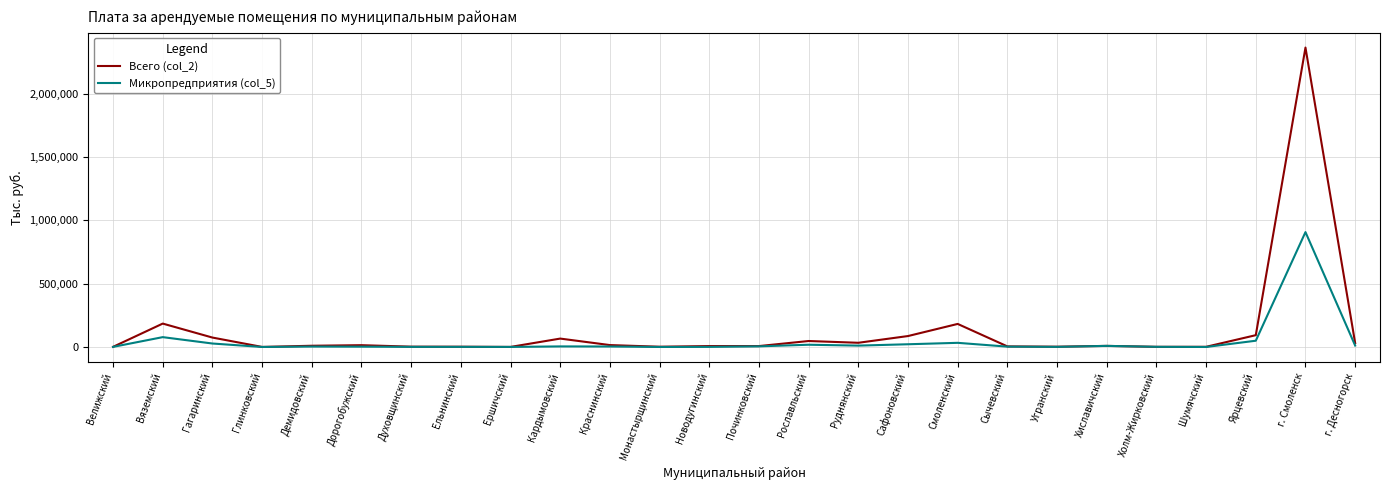

What position from the right is Велижский?

26